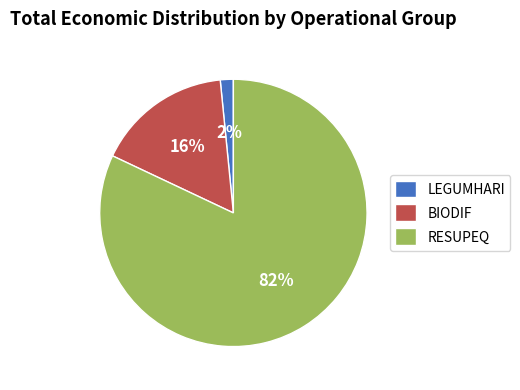

Combined, do LEGUMHARI and BIODIF account for over 50%?

No